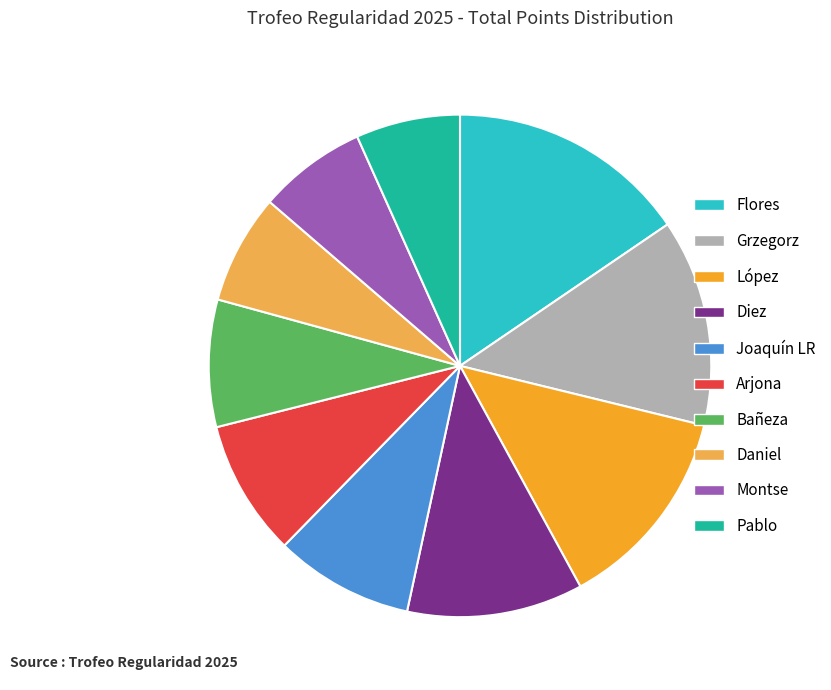

Which slice is the largest?

Flores